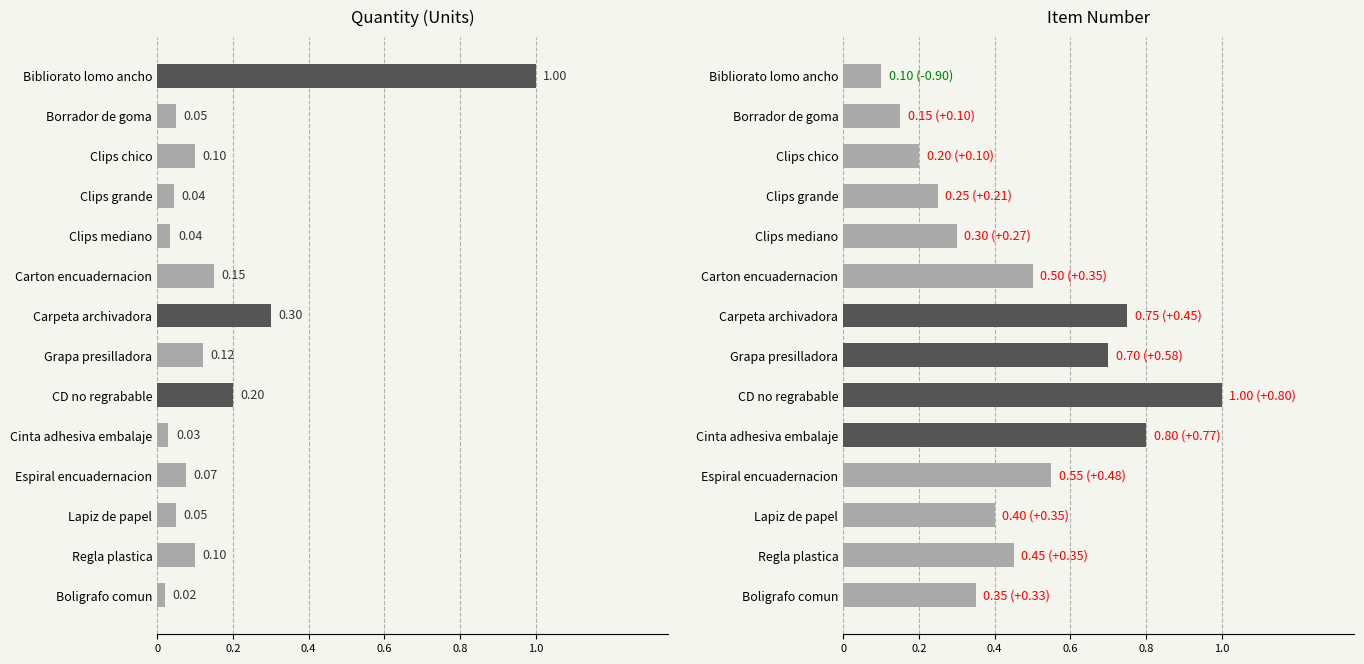

What is the average value of the cantidad series?

0.2